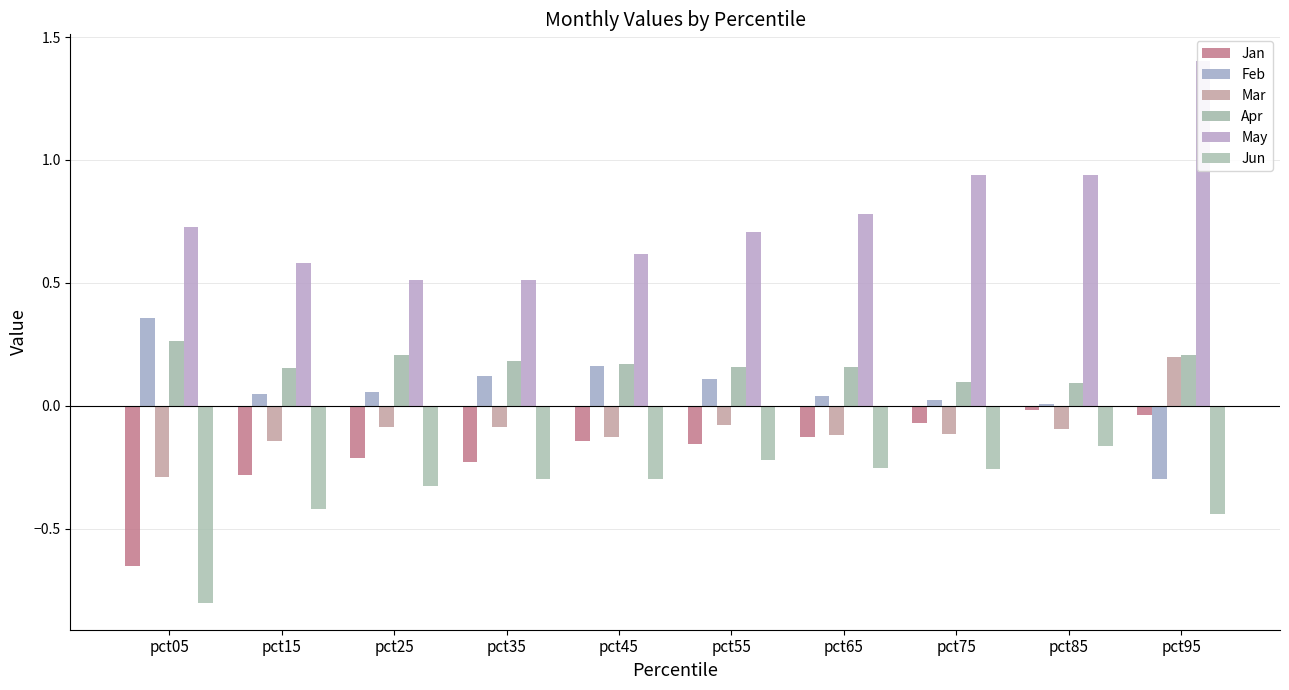

What is the value of the Feb bar at the 5th from the left?

0.2